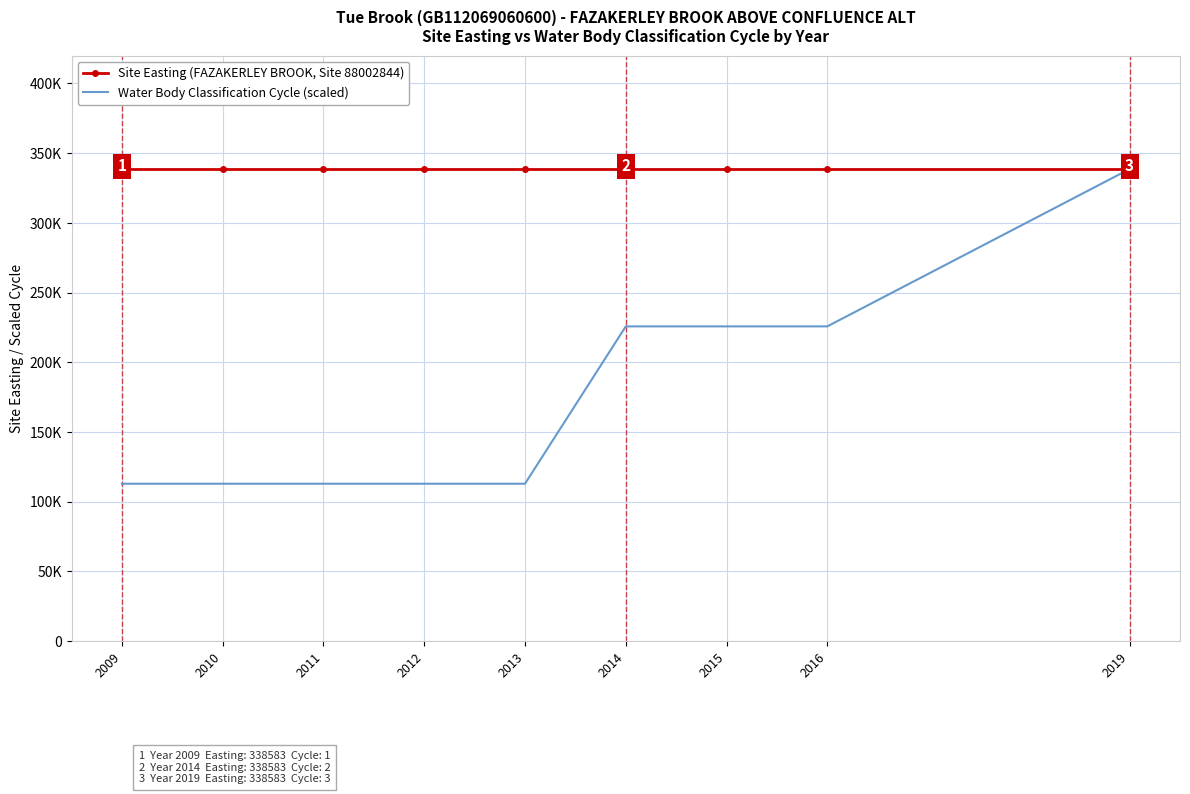

What are all the series names shown in the legend?

Site Easting (FAZAKERLEY BROOK, Site 88002844), Water Body Classification Cycle (scaled)